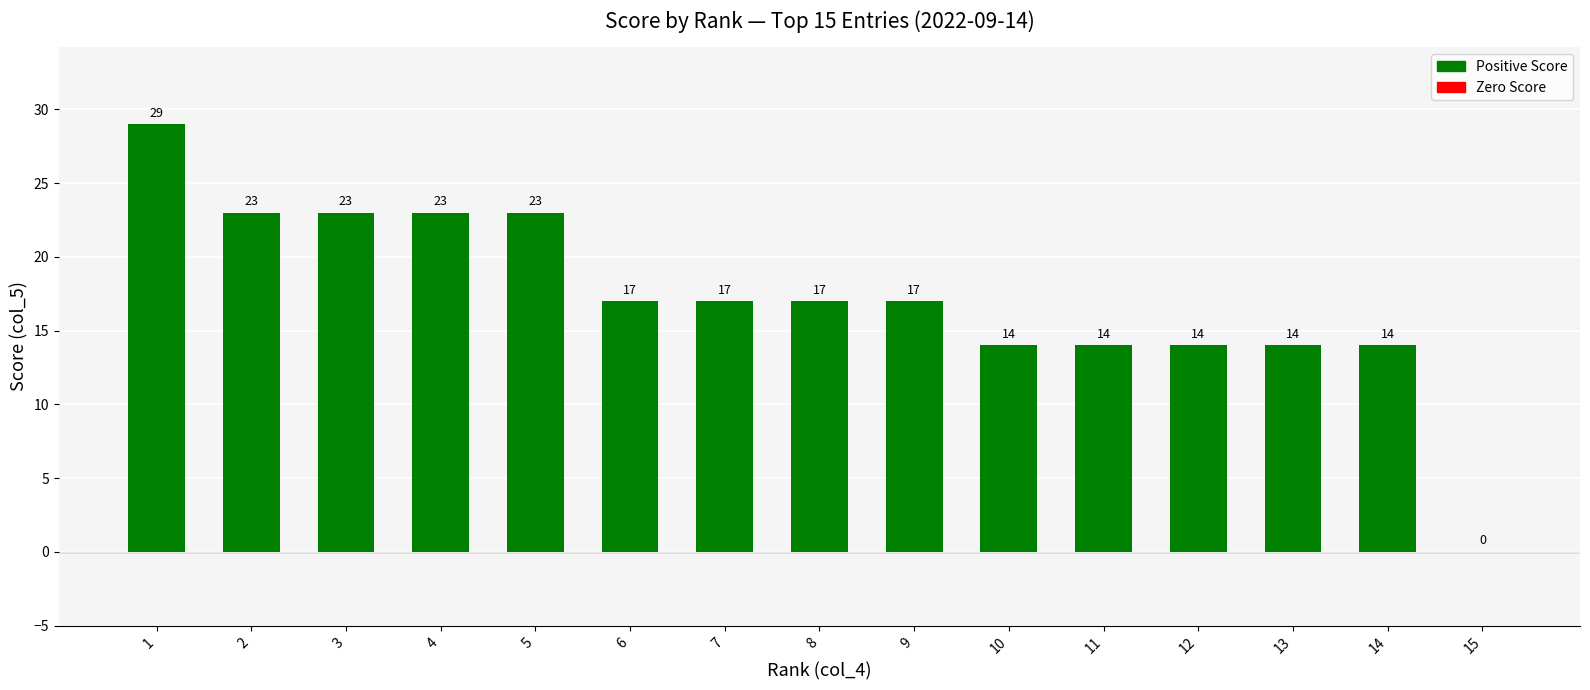

Where does the data first go above 17?

1